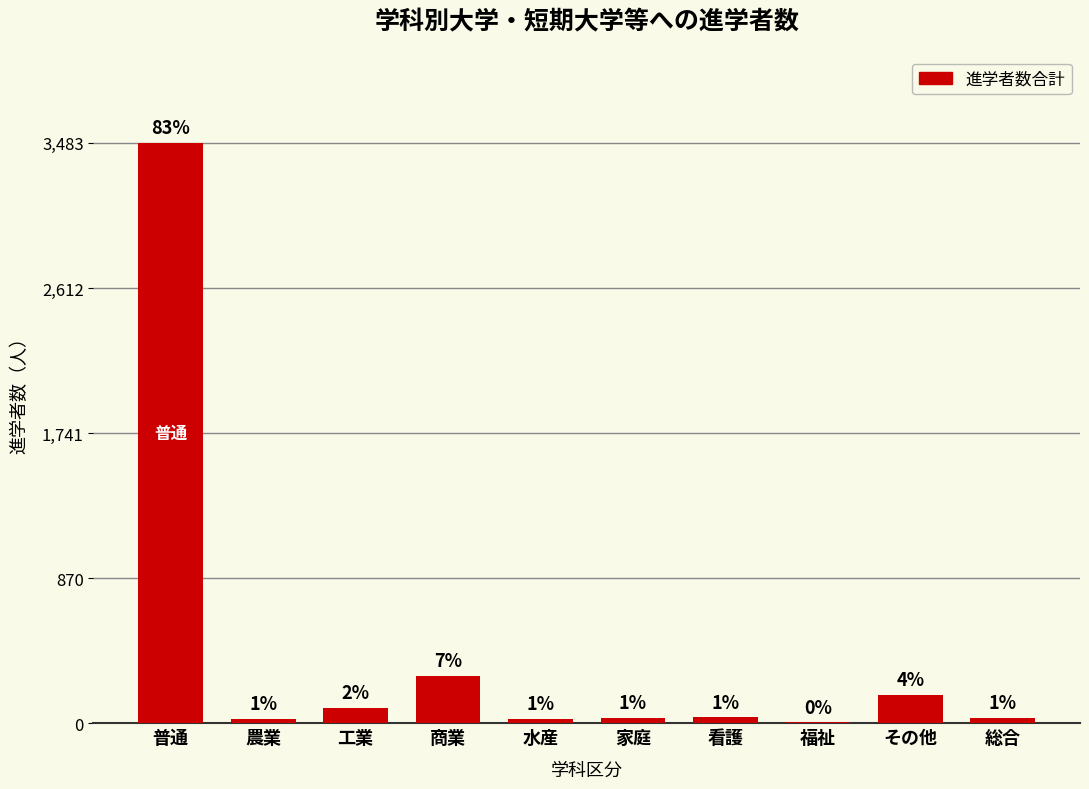

Is it true that the value at 総合 is 32?

True